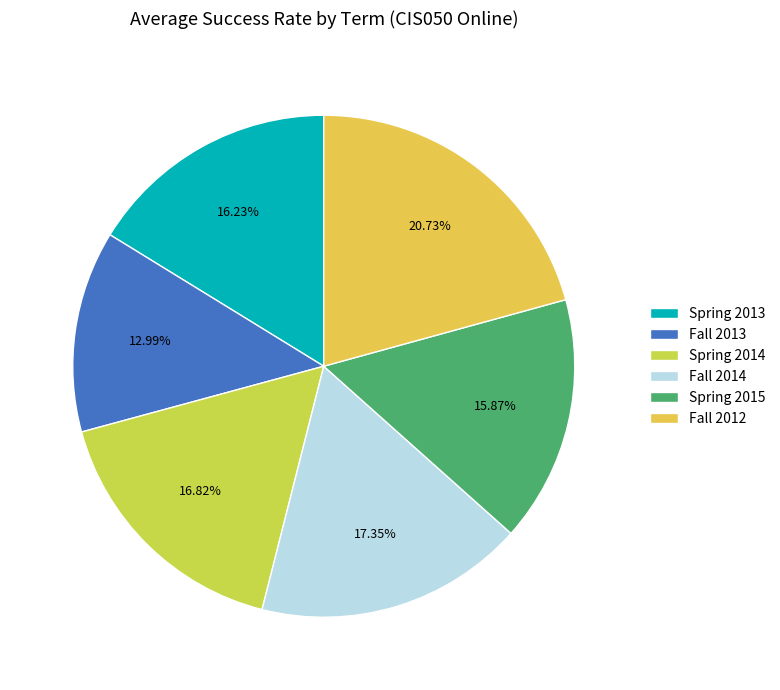

Does Fall 2013 account for over 50% of the chart?

No